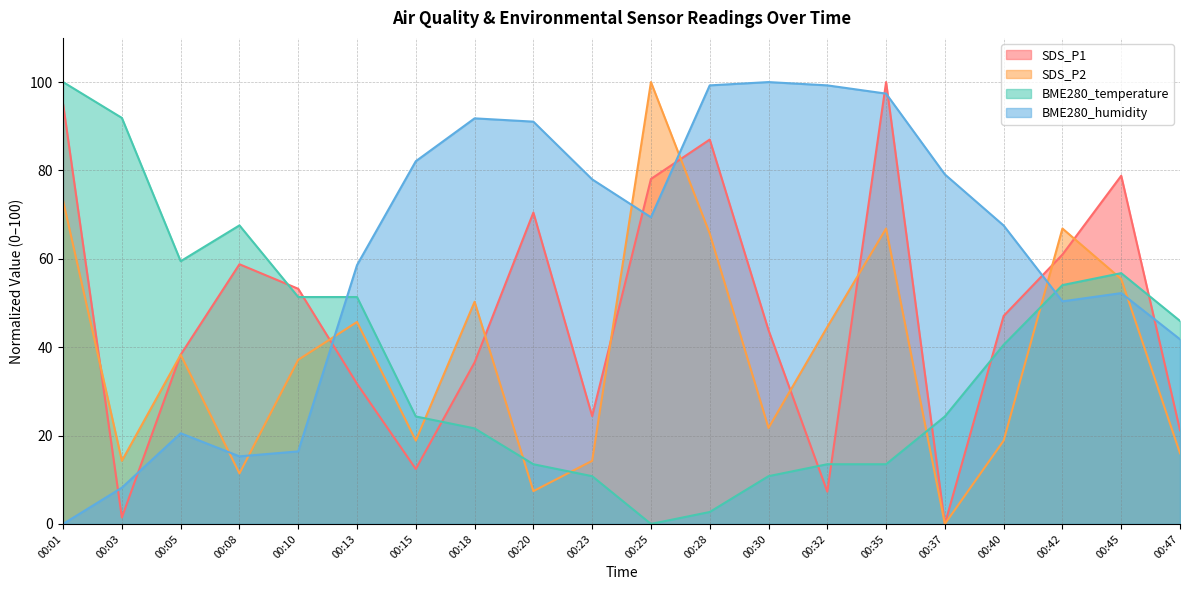

Reading left to right, list all the values displayed in this chart.

SDS_P1: 00:01=95.0	00:03=1.5	00:05=38.3	00:08=58.8	00:10=53.2	00:13=31.7	00:15=12.4	00:18=36.5	00:20=70.5	00:23=24.4	00:25=78.1	00:28=87.0	00:30=43.9	00:32=7.3	00:35=100.0	00:37=0.0	00:40=47.1	00:42=61.0	00:45=78.8	00:47=21.2
SDS_P2: 00:01=73.1	00:03=14.3	00:05=38.3	00:08=11.4	00:10=37.1	00:13=45.7	00:15=18.9	00:18=50.3	00:20=7.4	00:23=14.3	00:25=100.0	00:28=65.7	00:30=21.7	00:32=44.6	00:35=66.9	00:37=0.0	00:40=18.9	00:42=66.9	00:45=55.4	00:47=16.0
BME280_temperature: 00:01=100.0	00:03=91.9	00:05=59.5	00:08=67.6	00:10=51.4	00:13=51.4	00:15=24.3	00:18=21.6	00:20=13.5	00:23=10.8	00:25=0.0	00:28=2.7	00:30=10.8	00:32=13.5	00:35=13.5	00:37=24.3	00:40=40.5	00:42=54.1	00:45=56.8	00:47=45.9
BME280_humidity: 00:01=0.0	00:03=8.2	00:05=20.5	00:08=15.3	00:10=16.4	00:13=58.6	00:15=82.1	00:18=91.8	00:20=91.0	00:23=78.0	00:25=69.4	00:28=99.3	00:30=100.0	00:32=99.3	00:35=97.4	00:37=79.1	00:40=67.5	00:42=50.4	00:45=52.2	00:47=41.8